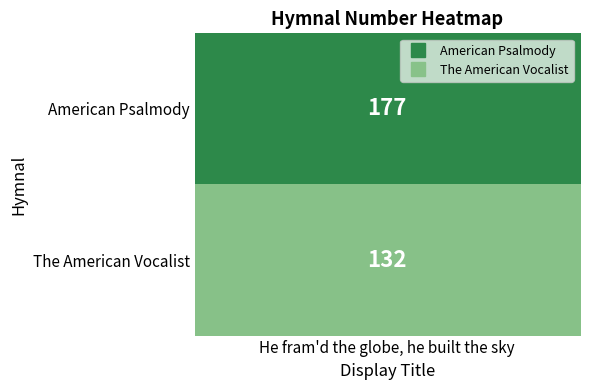

What is the average value?

154